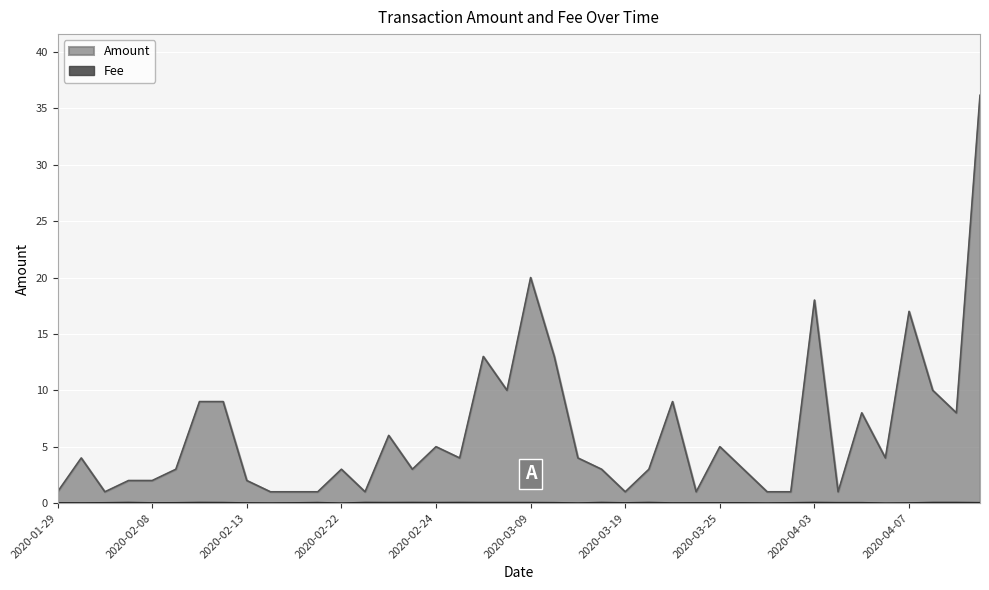

True or false: Fee has a value of 0.0 at 2020-03-29.

False